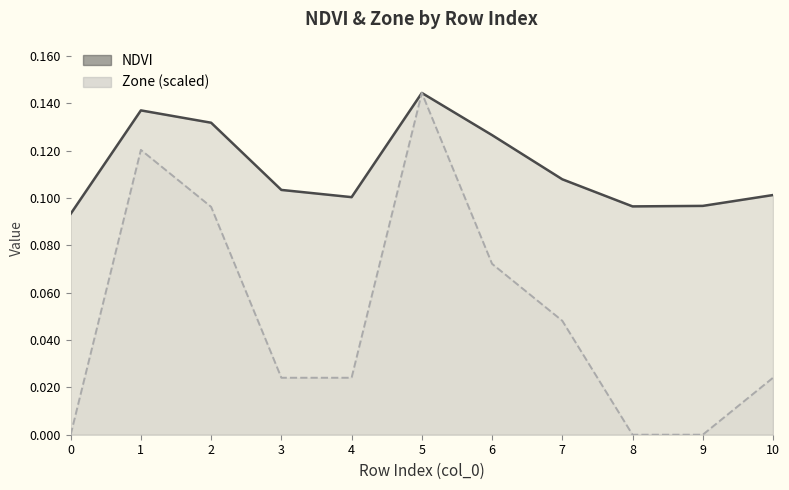

Which series has the largest total across all categories?

NDVI